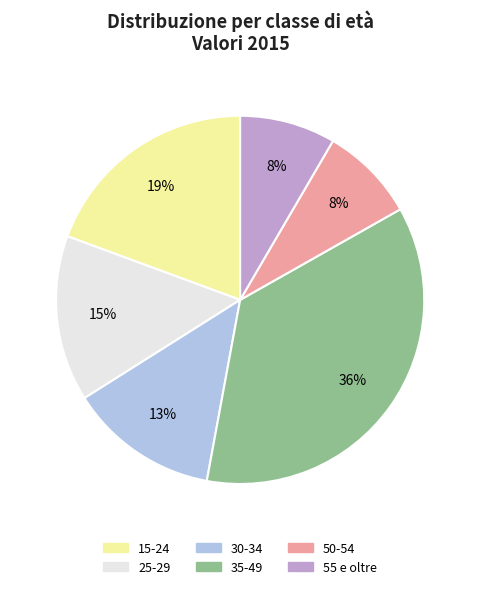

To the nearest percent, what percentage of the pie is 55 e oltre?

8%